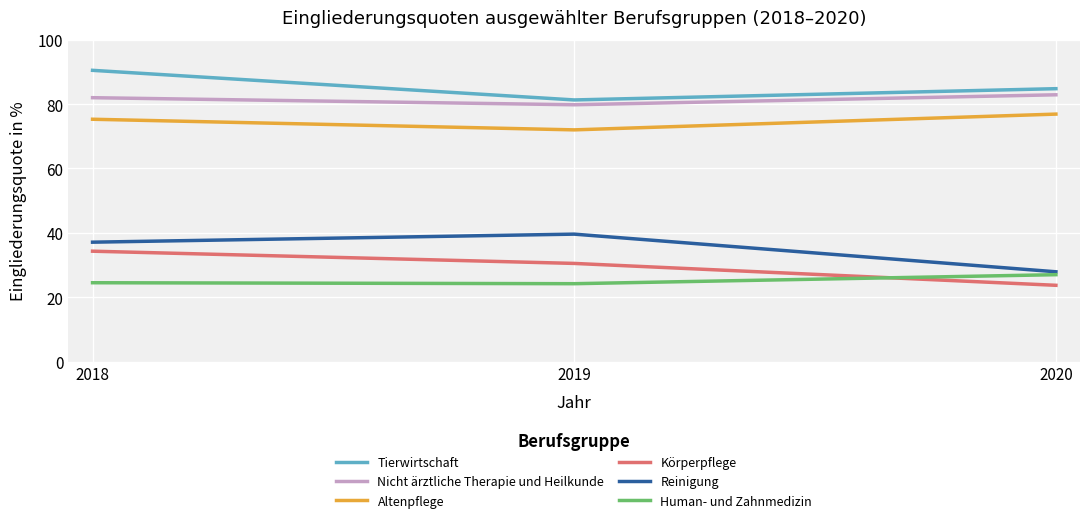

True or false: Reinigung has a value of 27.9 at 2020.

True